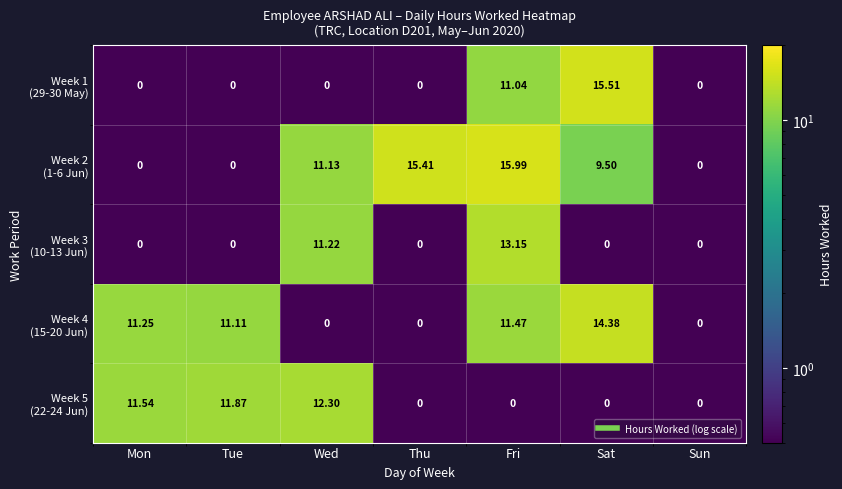

What is the difference between the second highest and minimum values in the Week 3 (10-13 Jun) series?

11.2